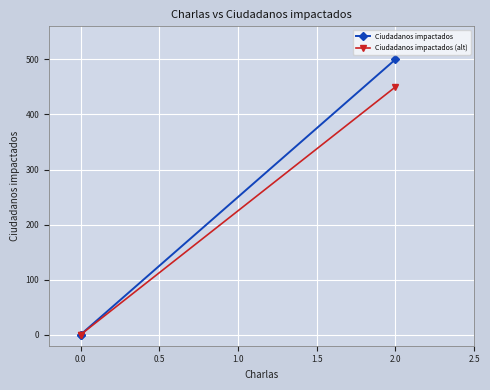

Which series has the largest total across all categories?

Ciudadanos impactados